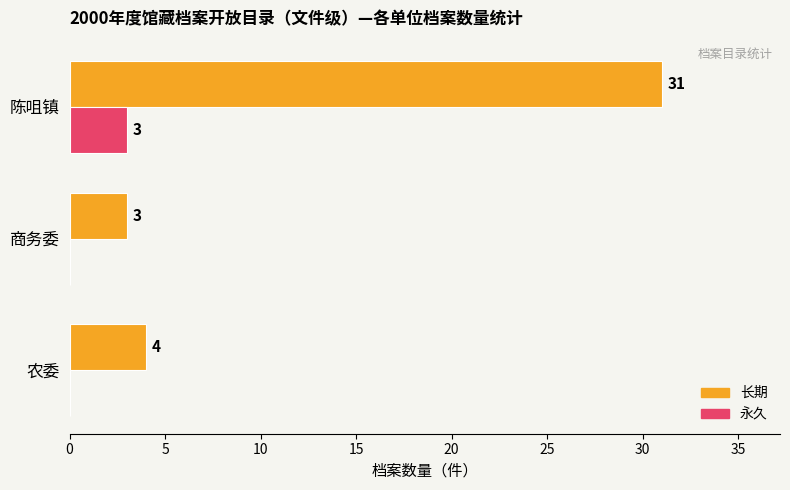

The value of 长期 at 陈咀镇 is 10. True or false?

False